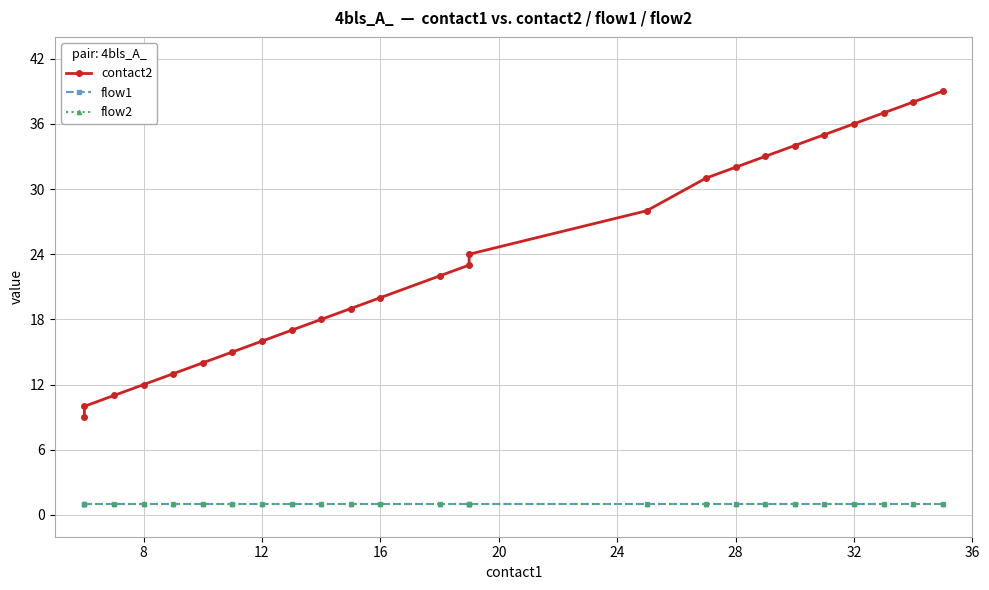

True or false: flow1 and contact2 cross at least once.

False